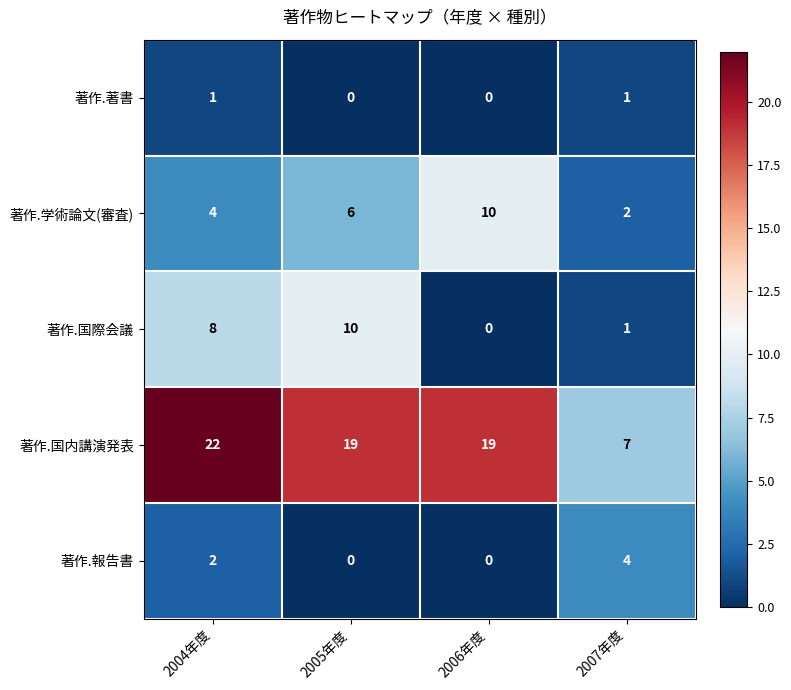

Reading left to right, extract all data points from this chart.

著作.著書: 2004年度=1	2005年度=0	2006年度=0	2007年度=1
著作.学術論文(審査): 2004年度=4	2005年度=6	2006年度=10	2007年度=2
著作.国際会議: 2004年度=8	2005年度=10	2006年度=0	2007年度=1
著作.国内講演発表: 2004年度=22	2005年度=19	2006年度=19	2007年度=7
著作.報告書: 2004年度=2	2005年度=0	2006年度=0	2007年度=4